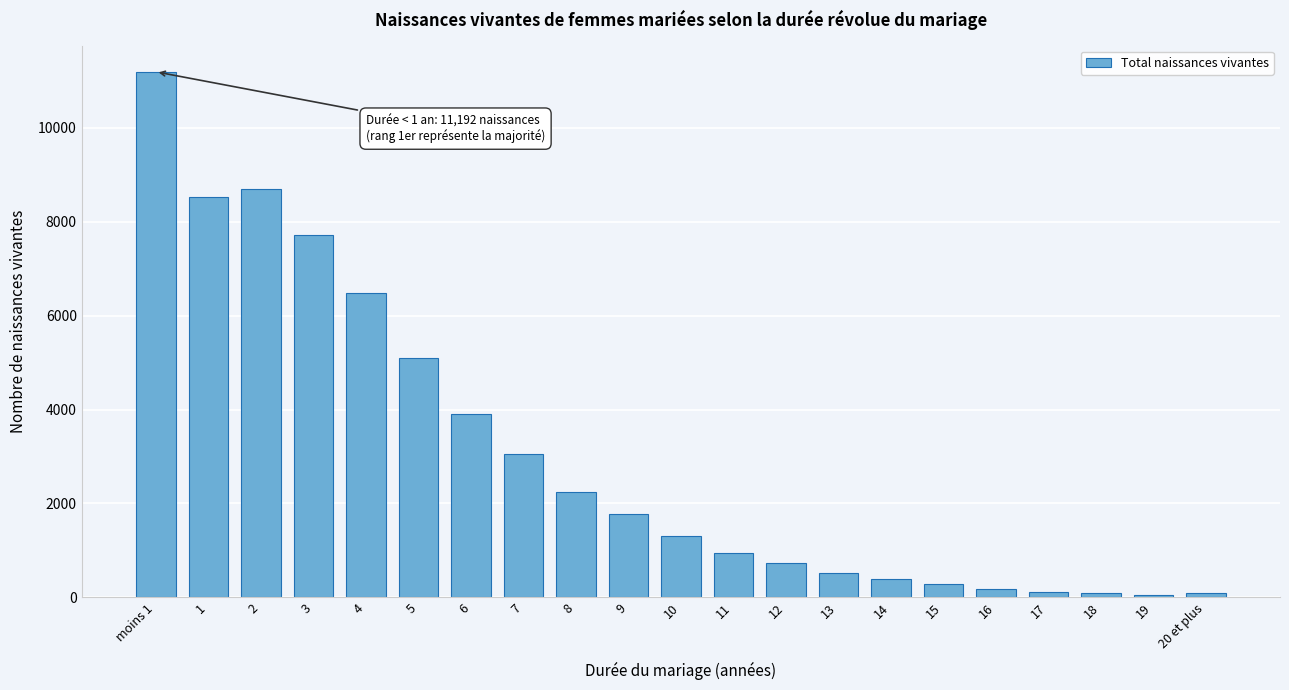

What is the average value?

3018